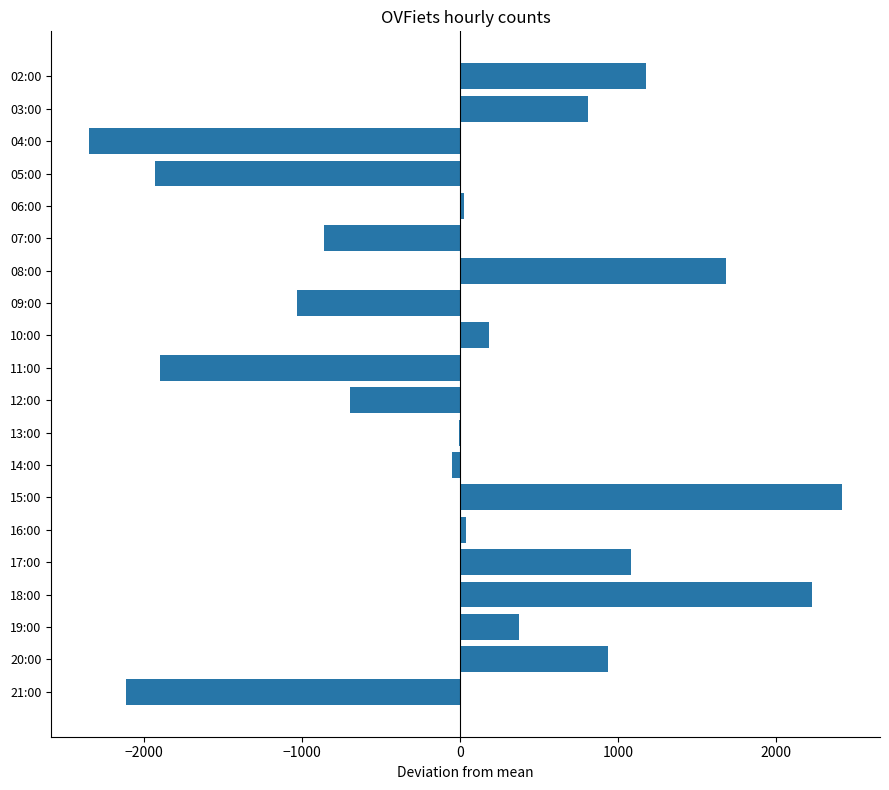

What is the change in value from 09:00 to 12:00?

+333.0